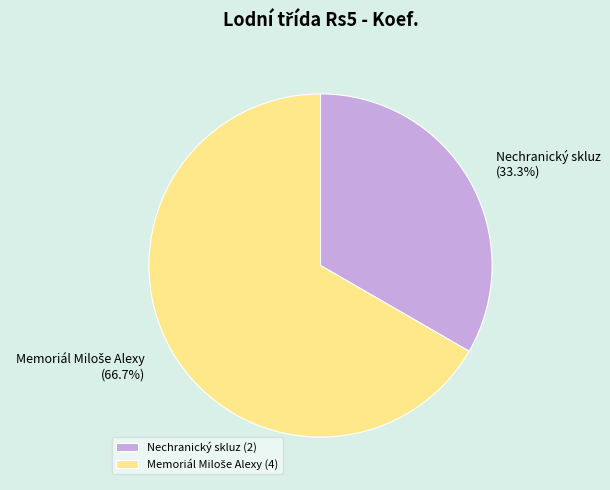

How much of the chart is everything except Nechranický skluz?

66.7%